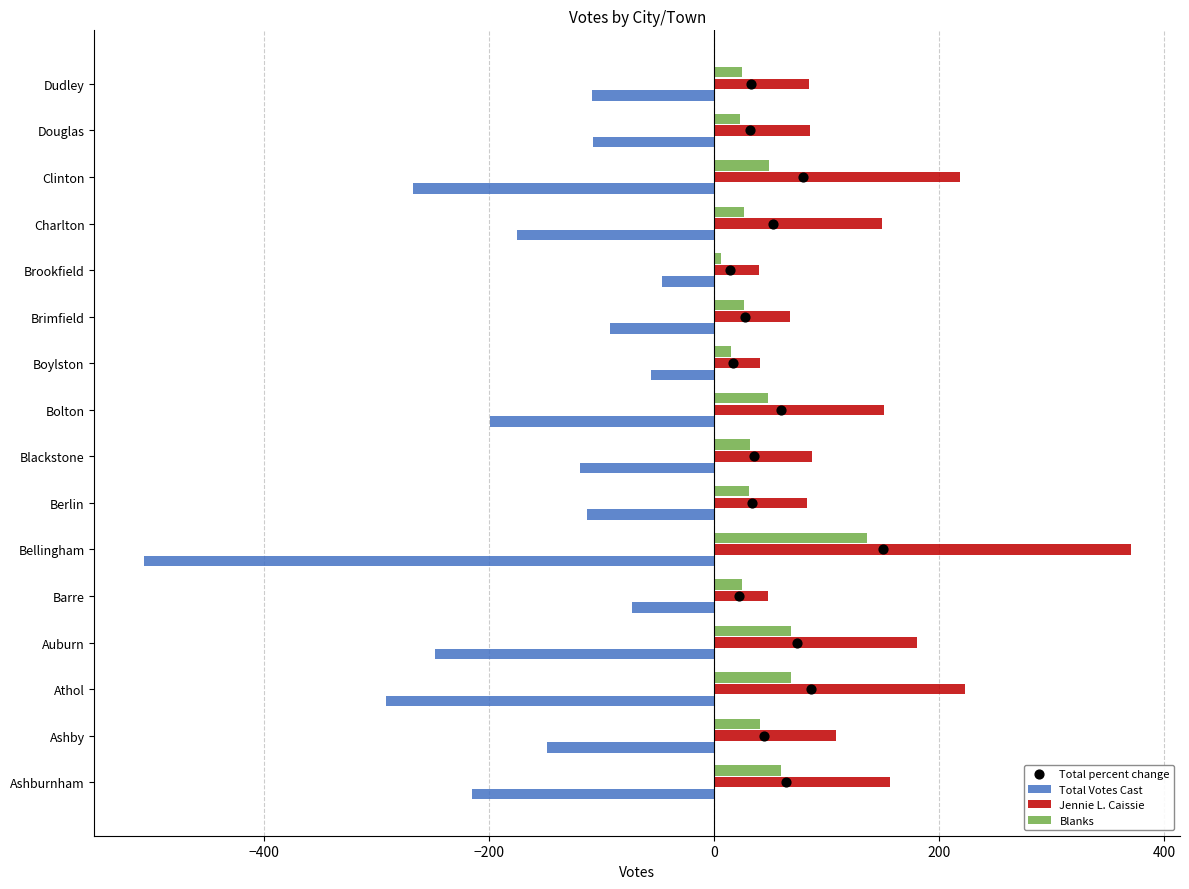

What is the minimum value for Jennie L. Caissie?

40